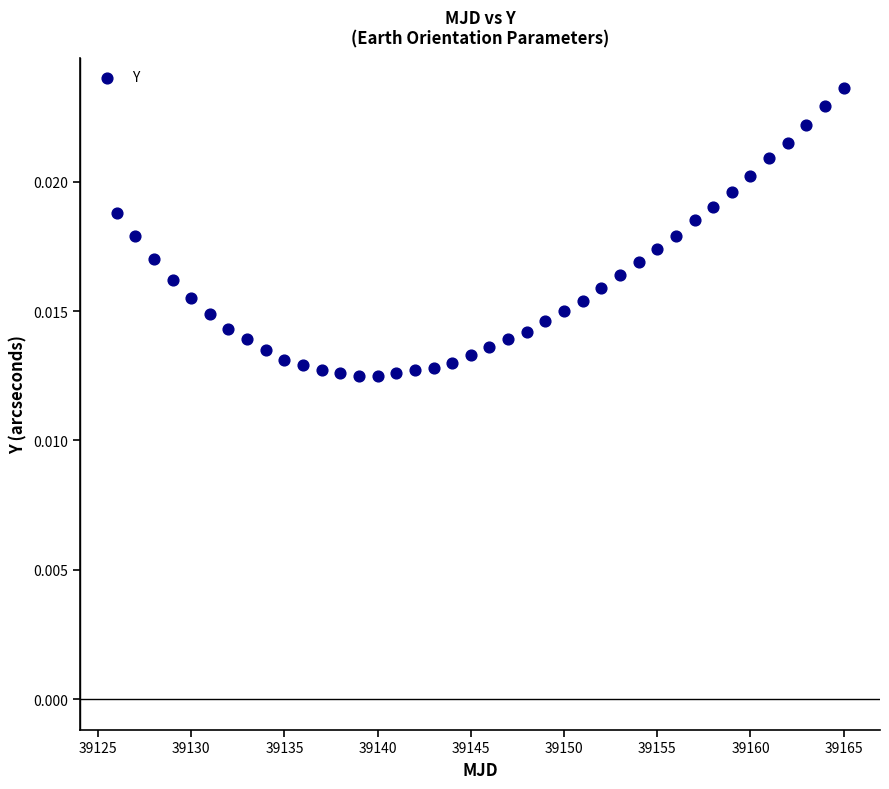

What is the range of X values (max minus min)?

39.0